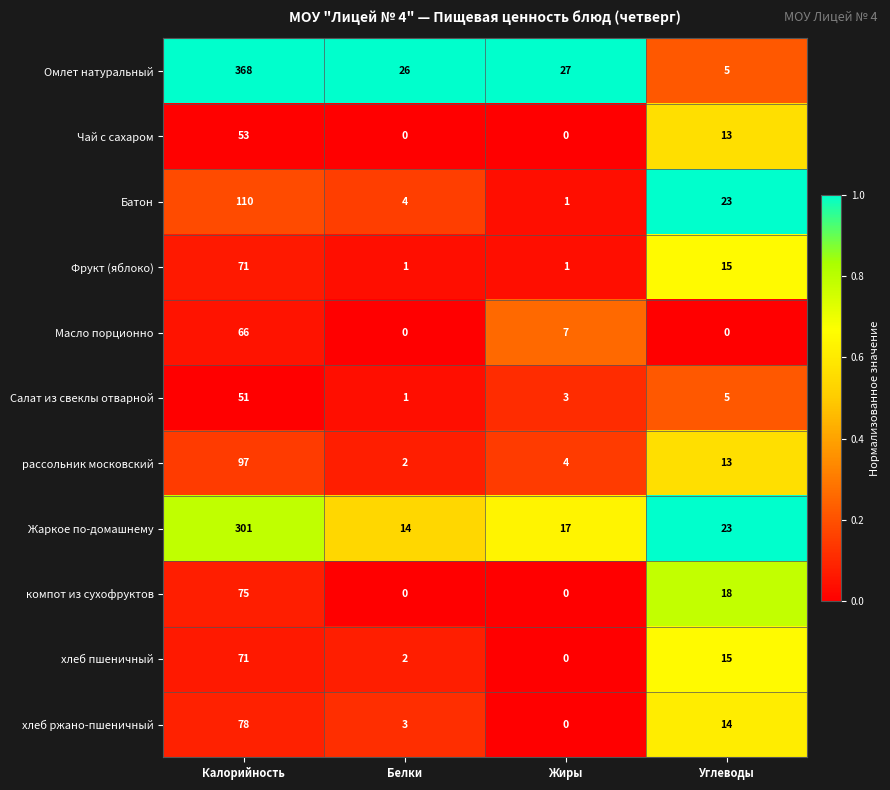

Rank the categories by Омлет натуральный value from highest to lowest.

Калорийность, Жиры, Белки, Углеводы